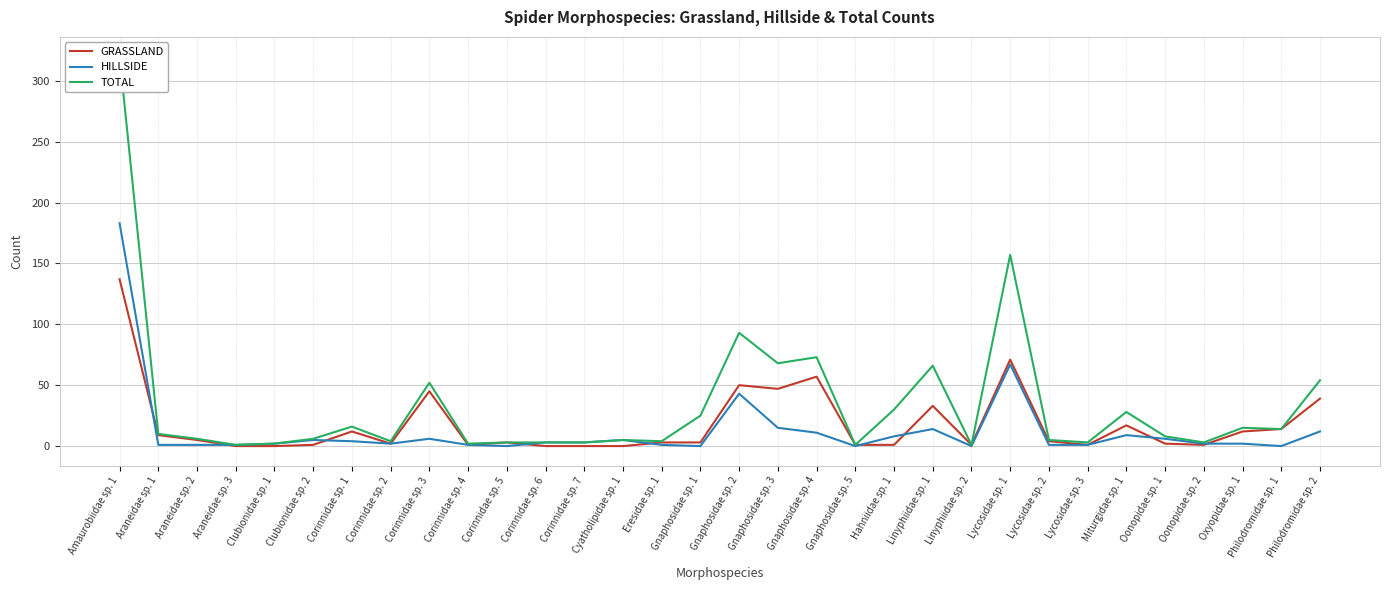

How many categories are shown in the chart?

32